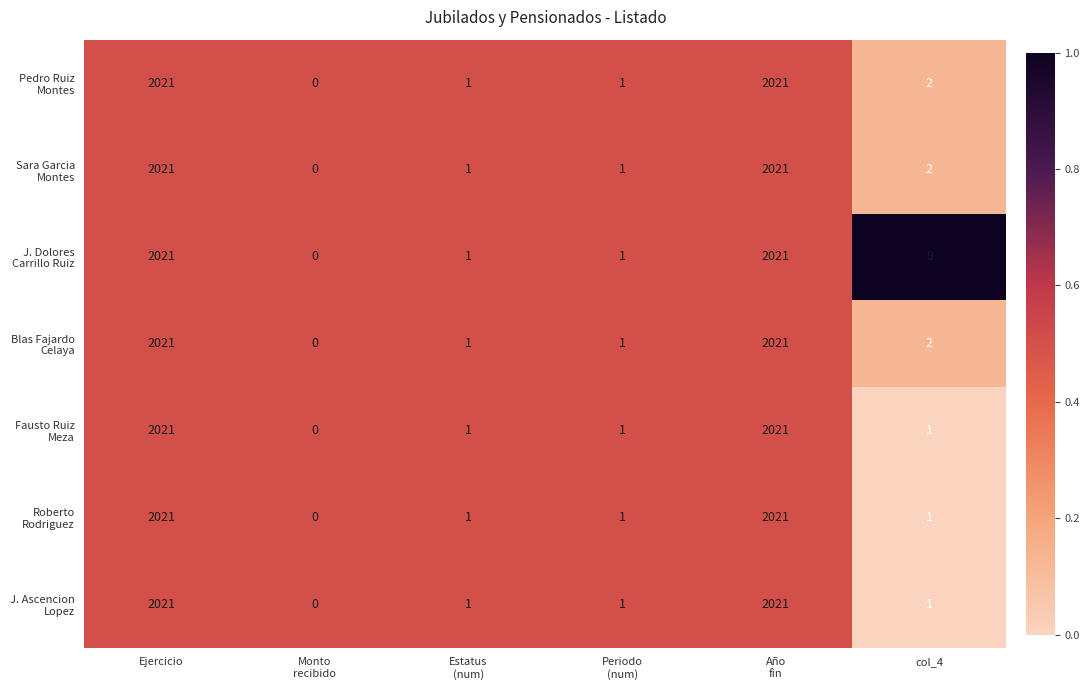

What is the greatest value displayed?

2021